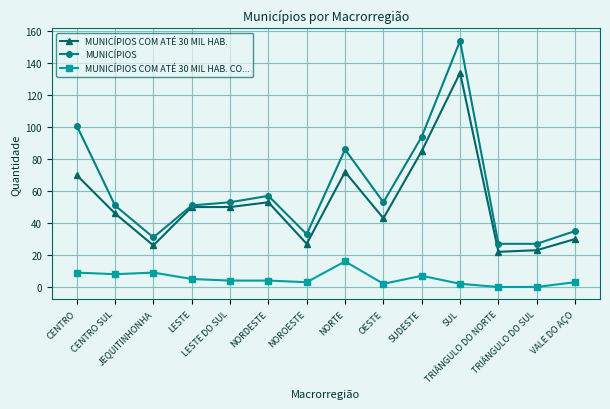

Does the chart have visible grid lines?

Yes